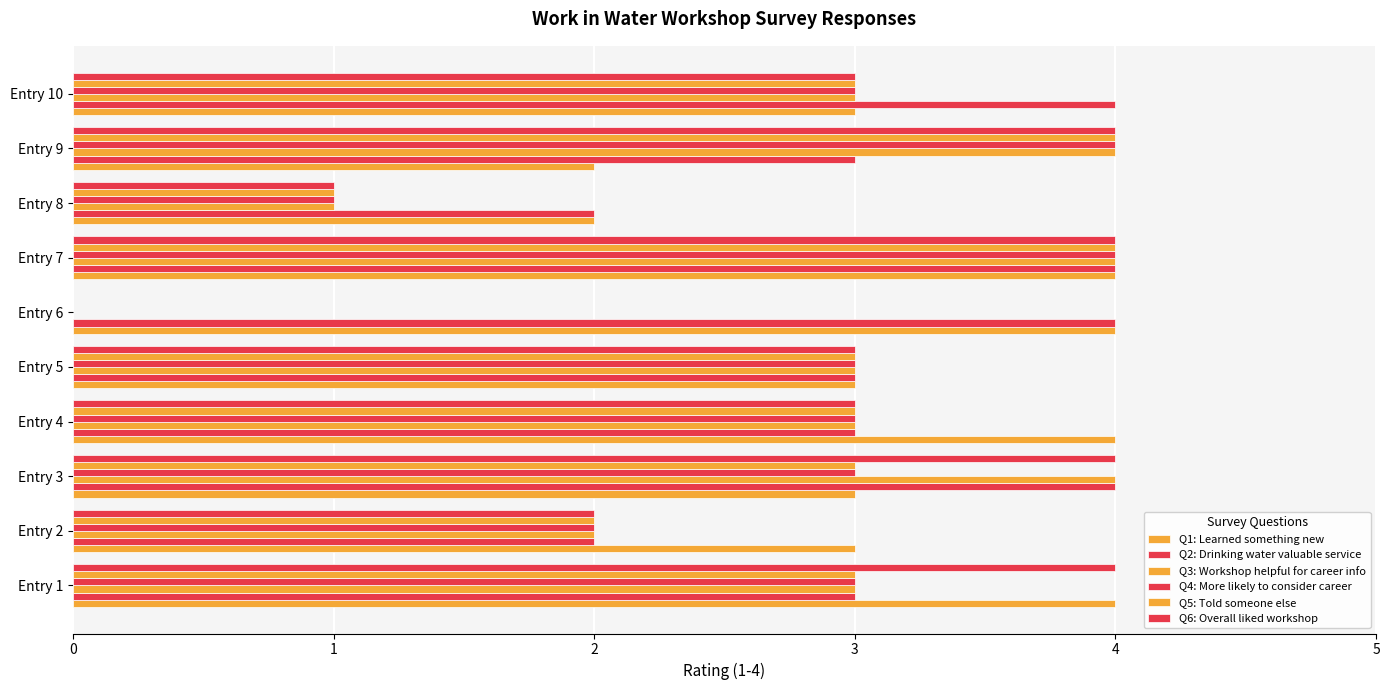

How many bars are there in total?

60